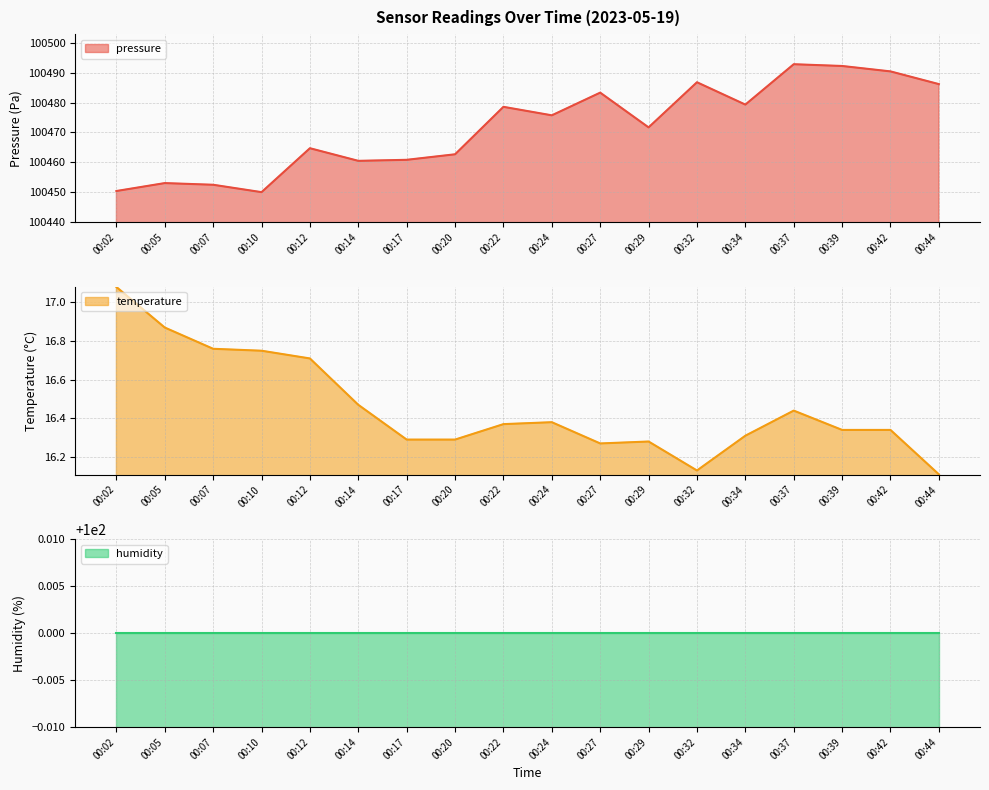

How many lines are shown in the chart?

3